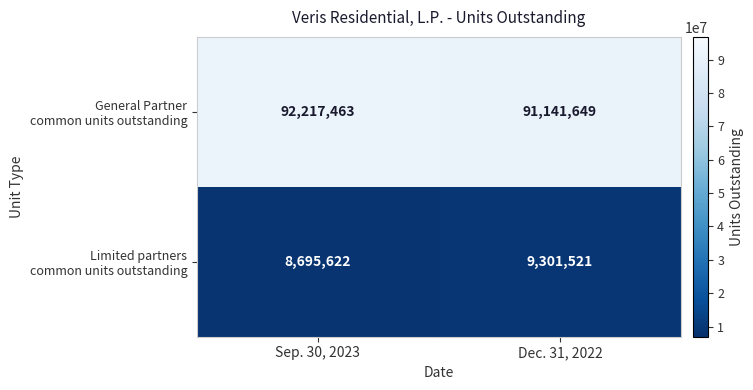

What is the difference between the highest and lowest values at Sep. 30, 2023?

83521841